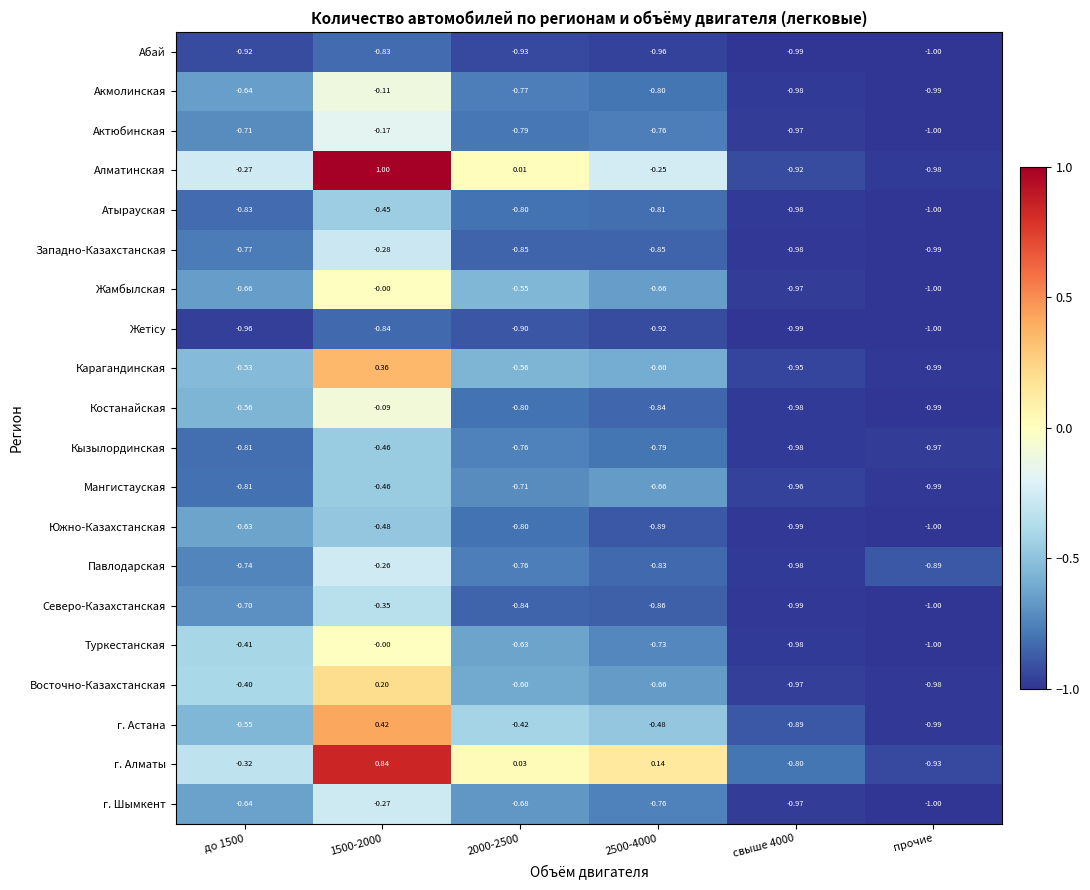

At which label does Карагандинская reach its minimum?

прочие